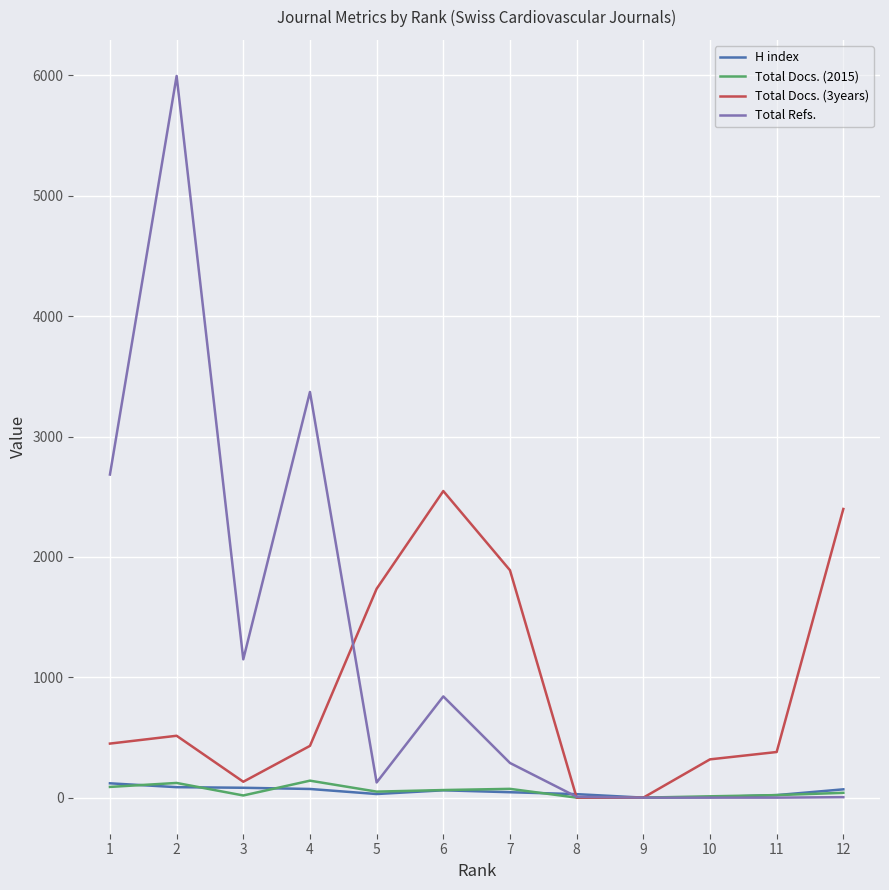

True or false: H index has a value of 87 at 2.

True